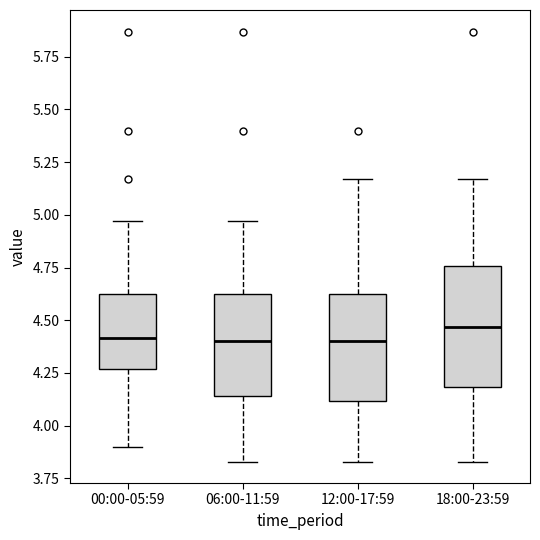

Comparing the boxes themselves (not the whiskers), which one is the tallest?

18:00-23:59